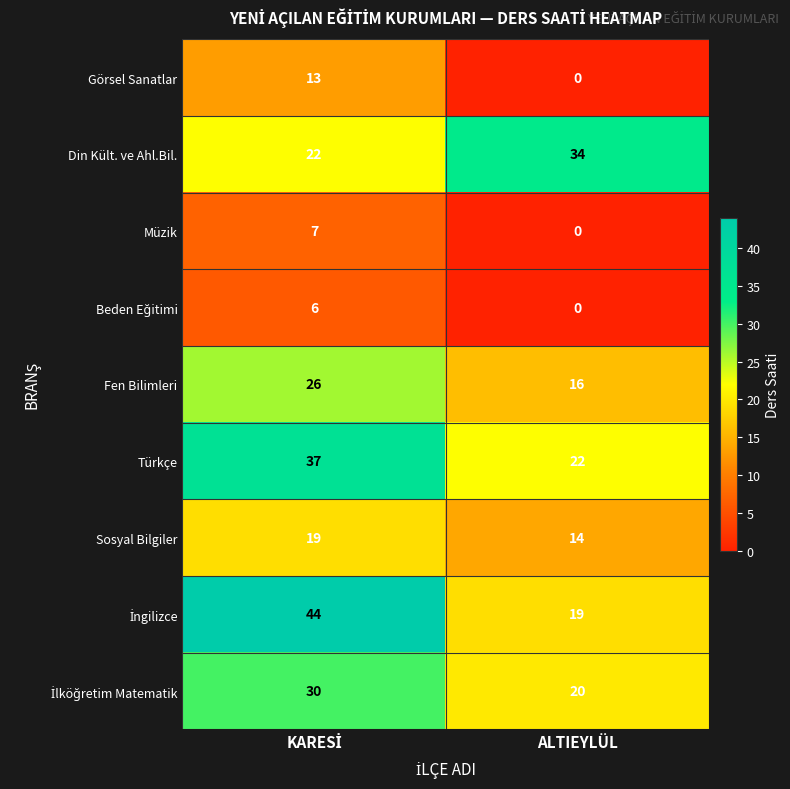

The value of Görsel Sanatlar at ALTIEYLÜL is 8. True or false?

False